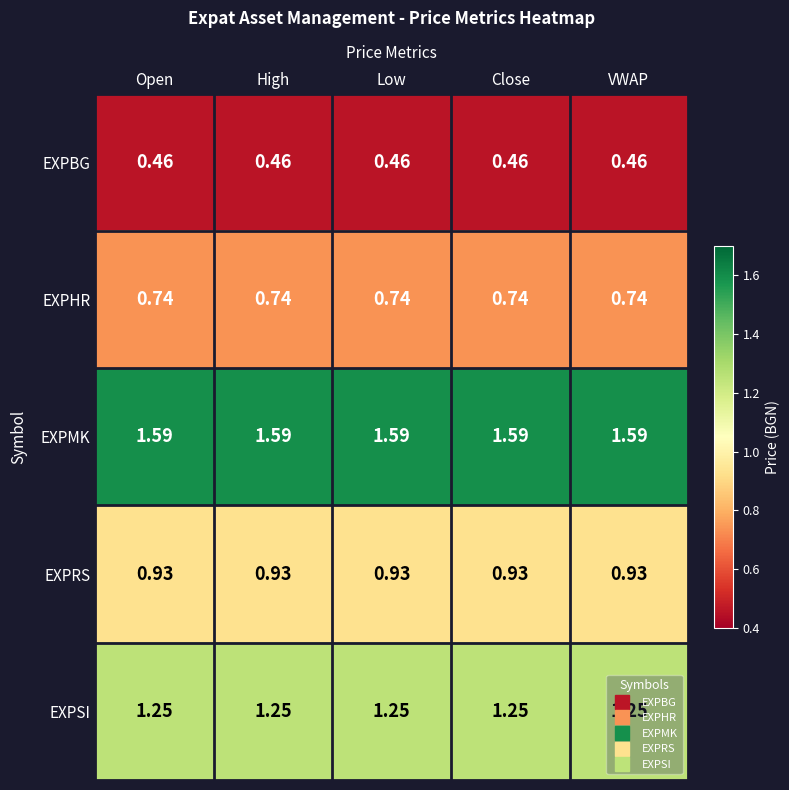

Is the value of EXPBG at Low greater than the value of EXPRS at High?

No